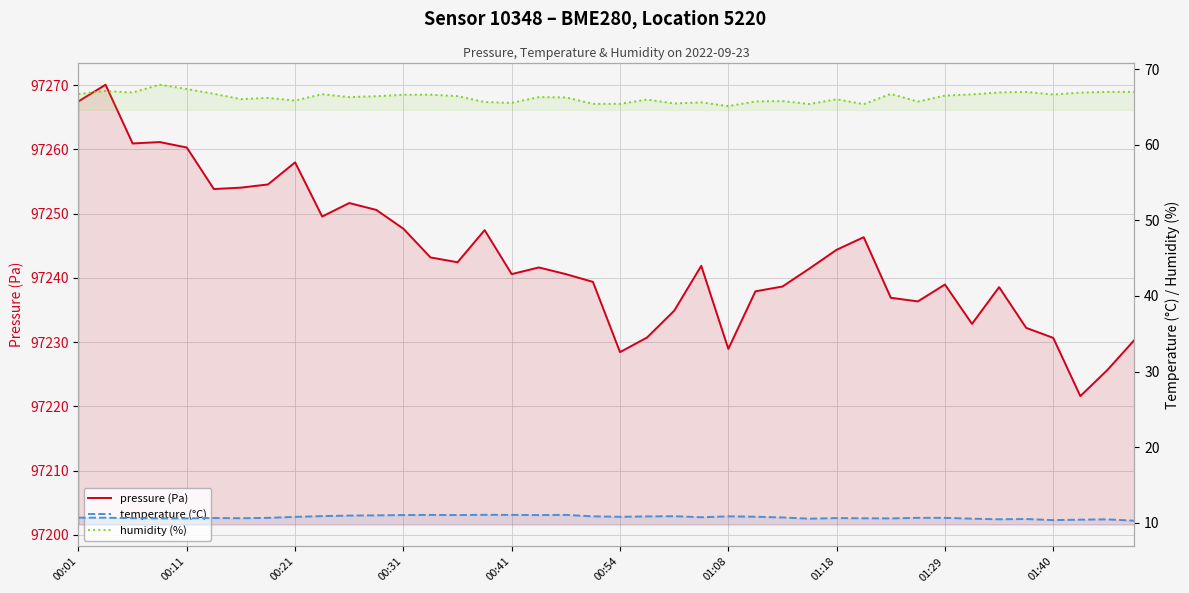

What is the total value across all series at 30?

97314.2